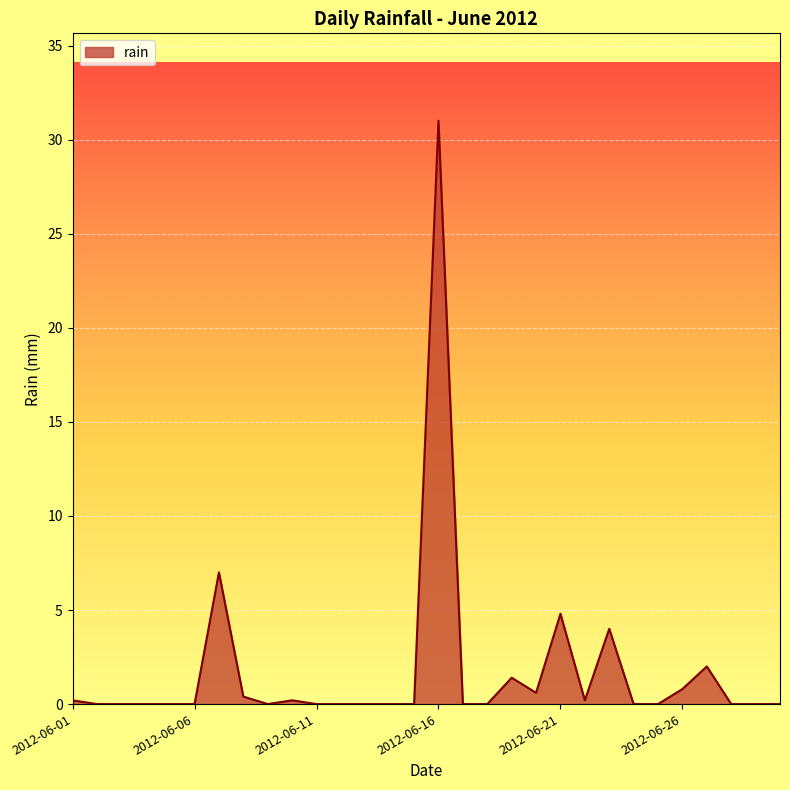

What is the difference between the maximum and minimum values?

31.0